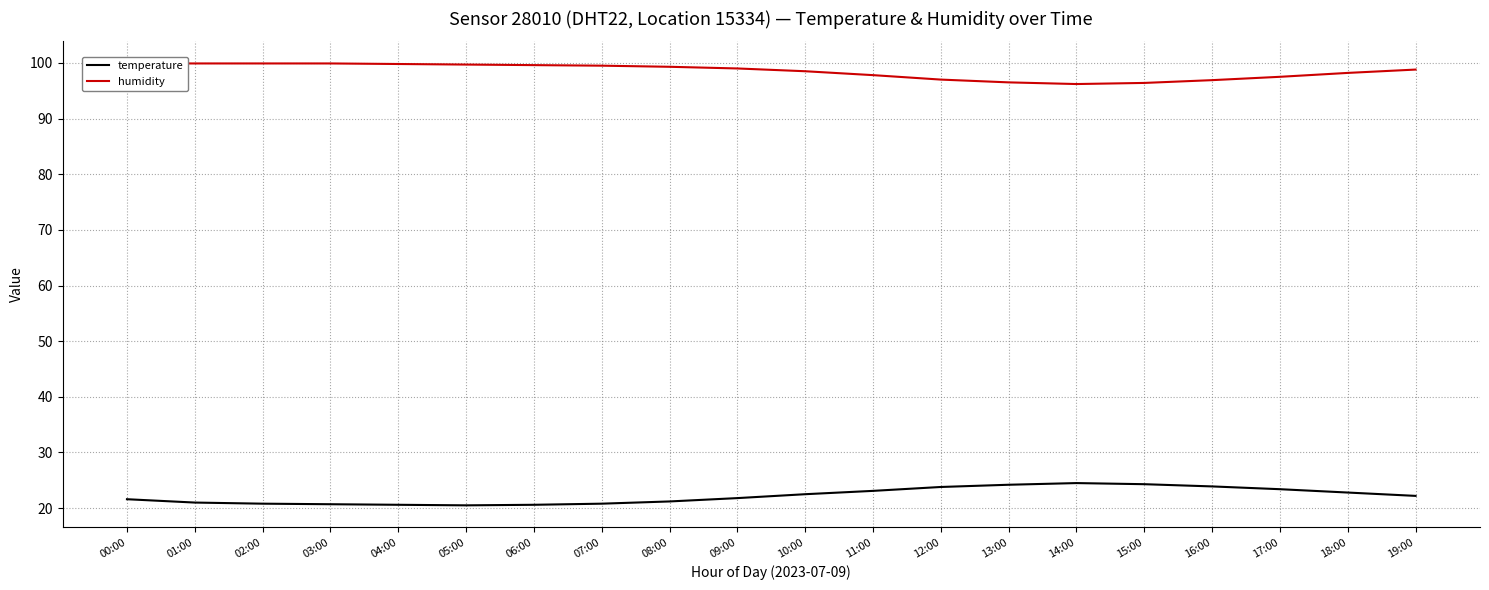

Which series changed the most between 09:00 and 10:00?

temperature